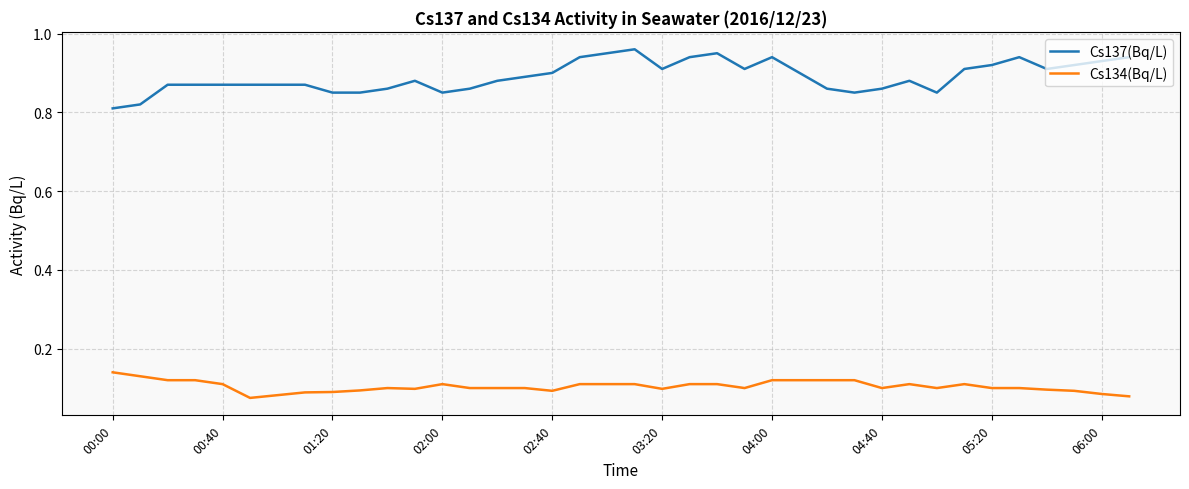

What are all the series names shown in the legend?

Cs137(Bq/L), Cs134(Bq/L)